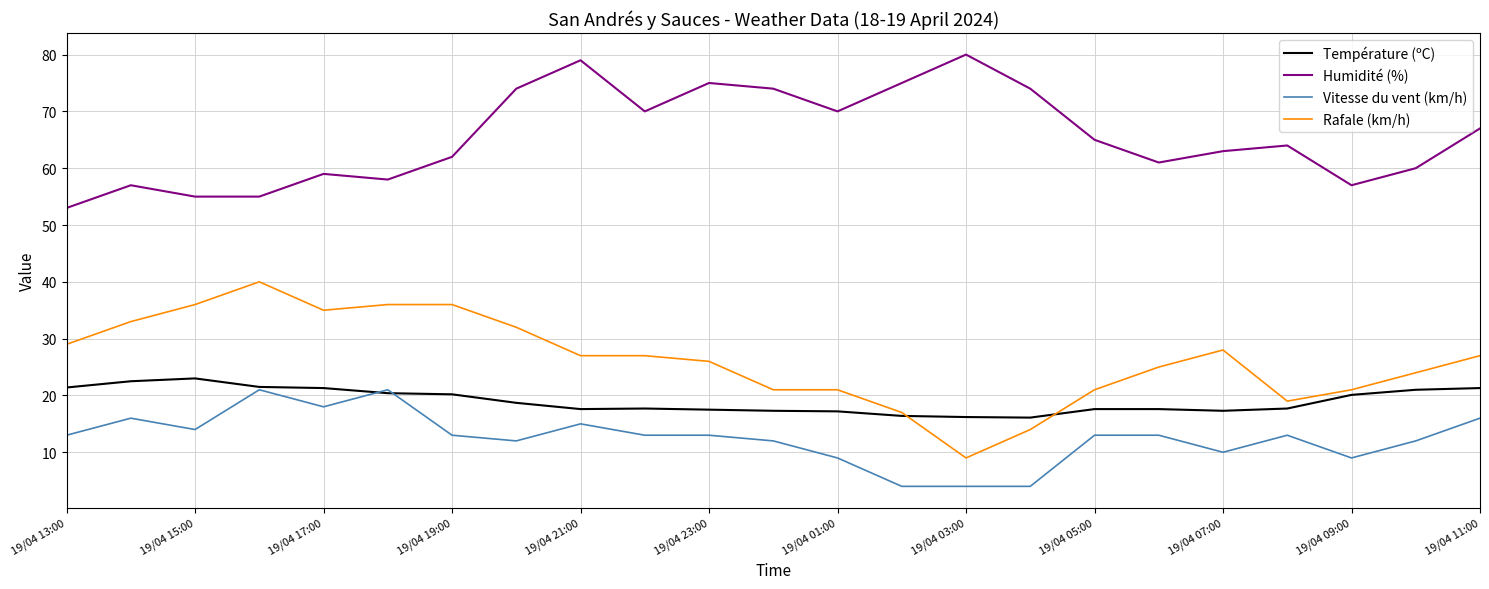

What are all the series names shown in the legend?

Température (ºC), Humidité (%), Vitesse du vent (km/h), Rafale (km/h)